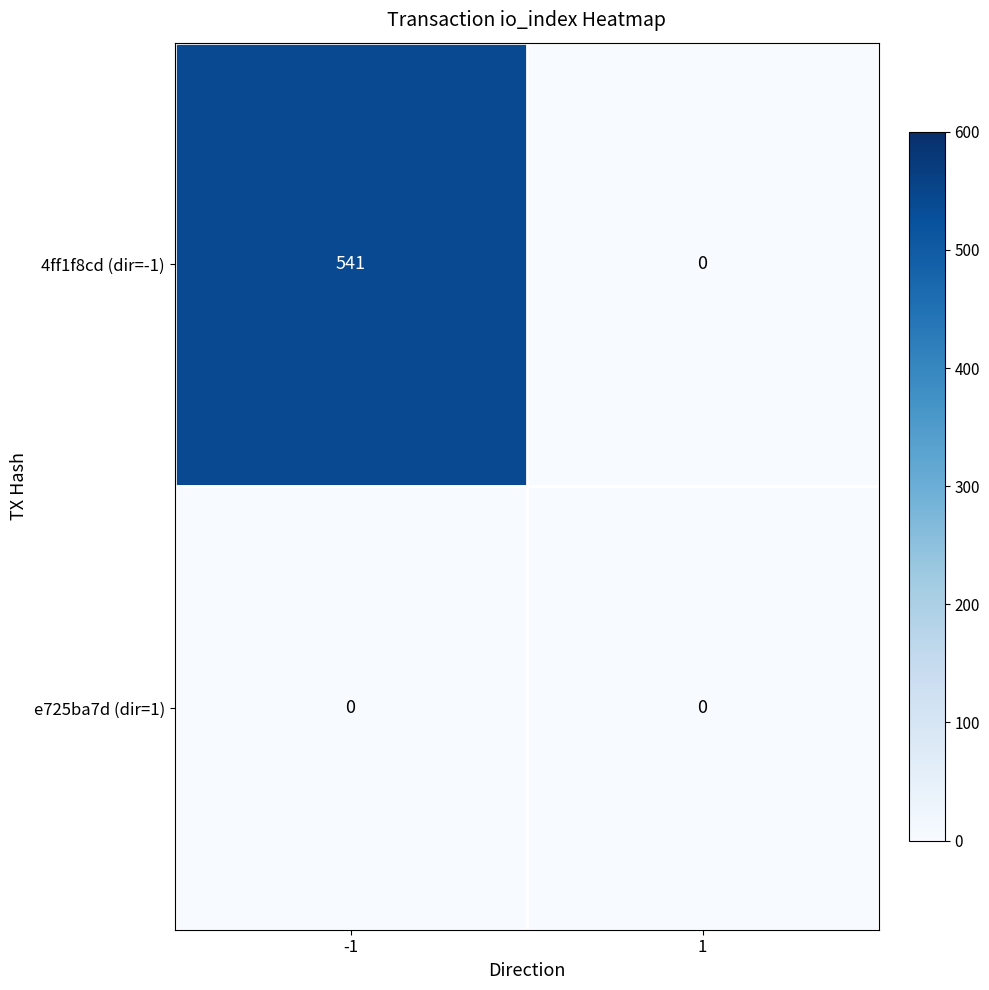

List the labels in order of 4ff1f8cd (dir=-1) value, largest first.

-1, 1